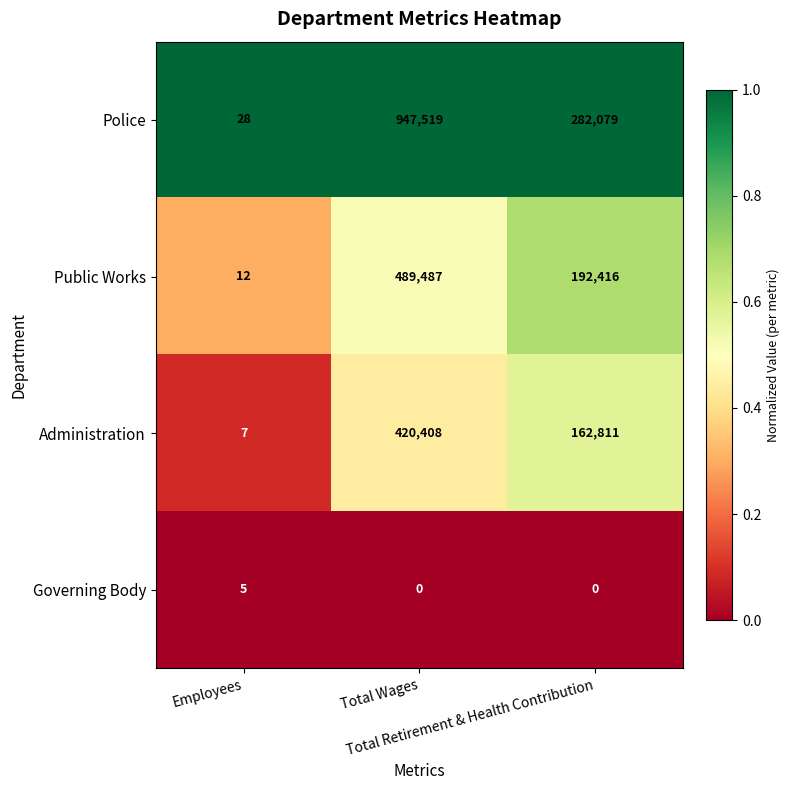

Which series has the widest spread of values?

Police